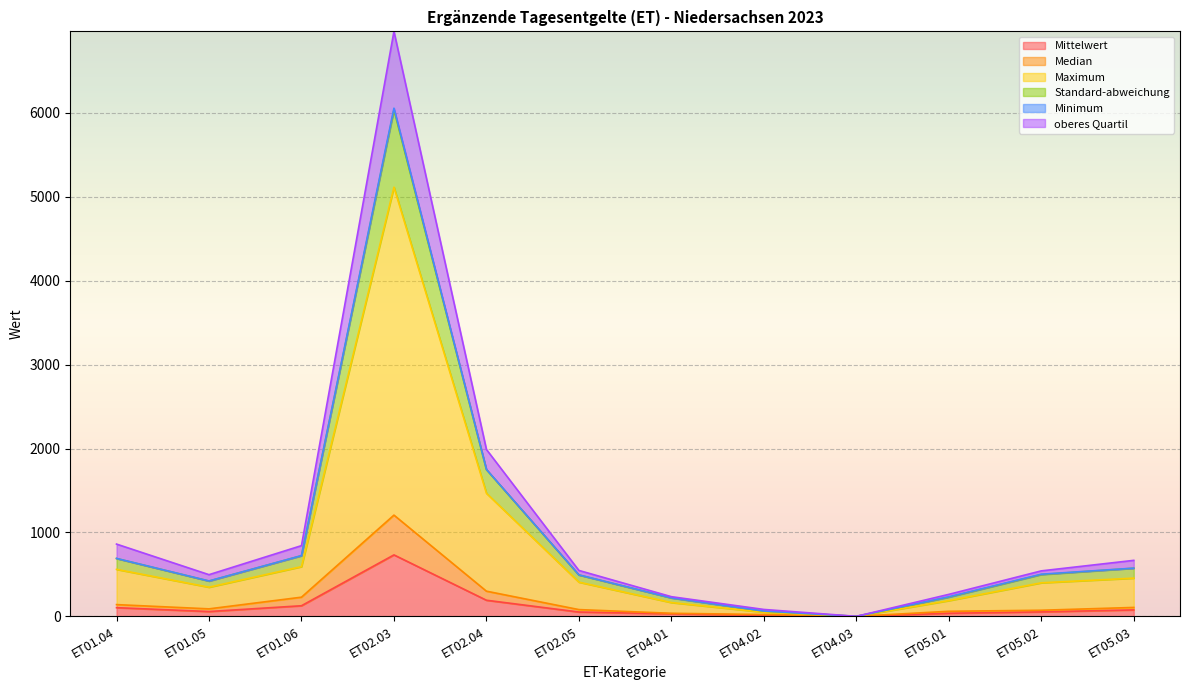

At which category is the sum across all series the highest?

ET02.03